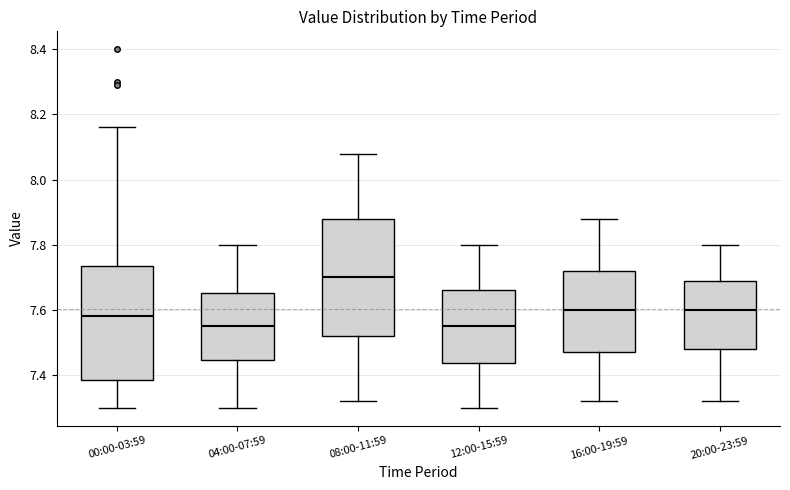

Reading left to right, transcribe this box plot: for each box, give where its median line is, the range the box spans, and where its two whiskers end, as read against the y-axis. The values are not printed on the chart, so give them approximately, as read against the axis.

00:00-03:59: median 7.58, box 7.38 to 7.74, whiskers 7.30 to 8.16
04:00-07:59: median 7.56, box 7.44 to 7.66, whiskers 7.30 to 7.80
08:00-11:59: median 7.70, box 7.52 to 7.88, whiskers 7.32 to 8.08
12:00-15:59: median 7.56, box 7.44 to 7.66, whiskers 7.30 to 7.80
16:00-19:59: median 7.60, box 7.48 to 7.72, whiskers 7.32 to 7.88
20:00-23:59: median 7.60, box 7.48 to 7.70, whiskers 7.32 to 7.80